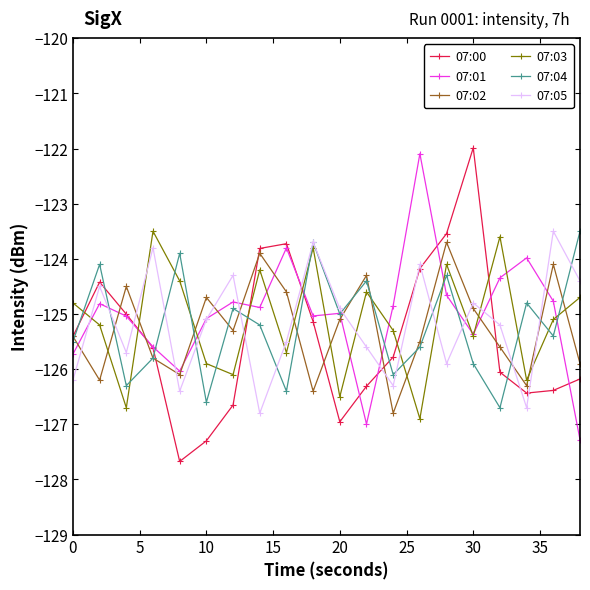

How many lines are shown in the chart?

6